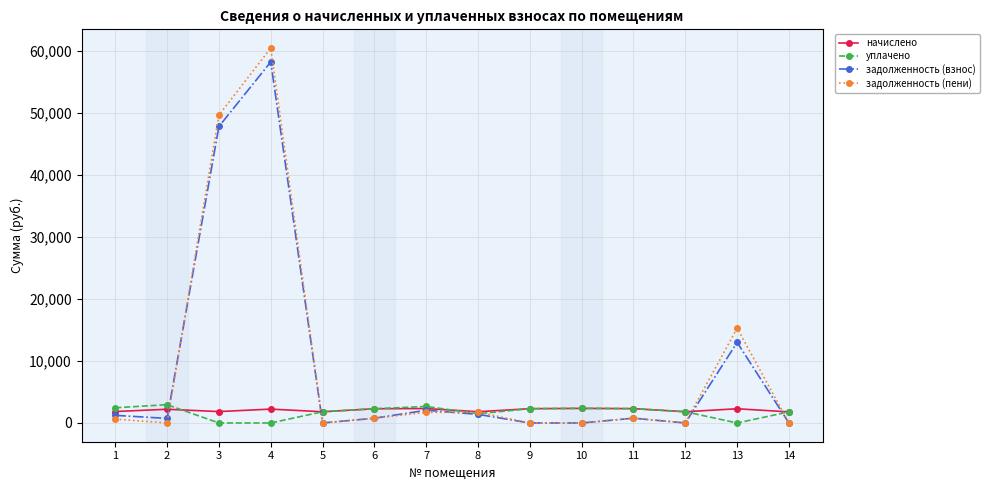

Where does the задолженность (взнос) series first go above 769?

1